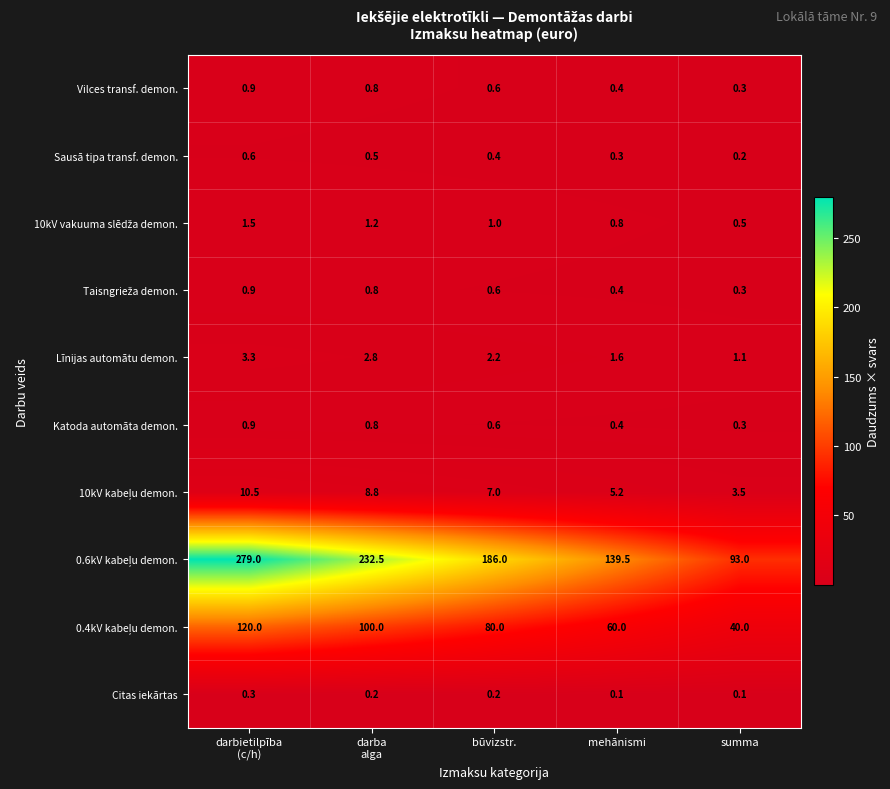

What is the greatest value displayed?

279.0